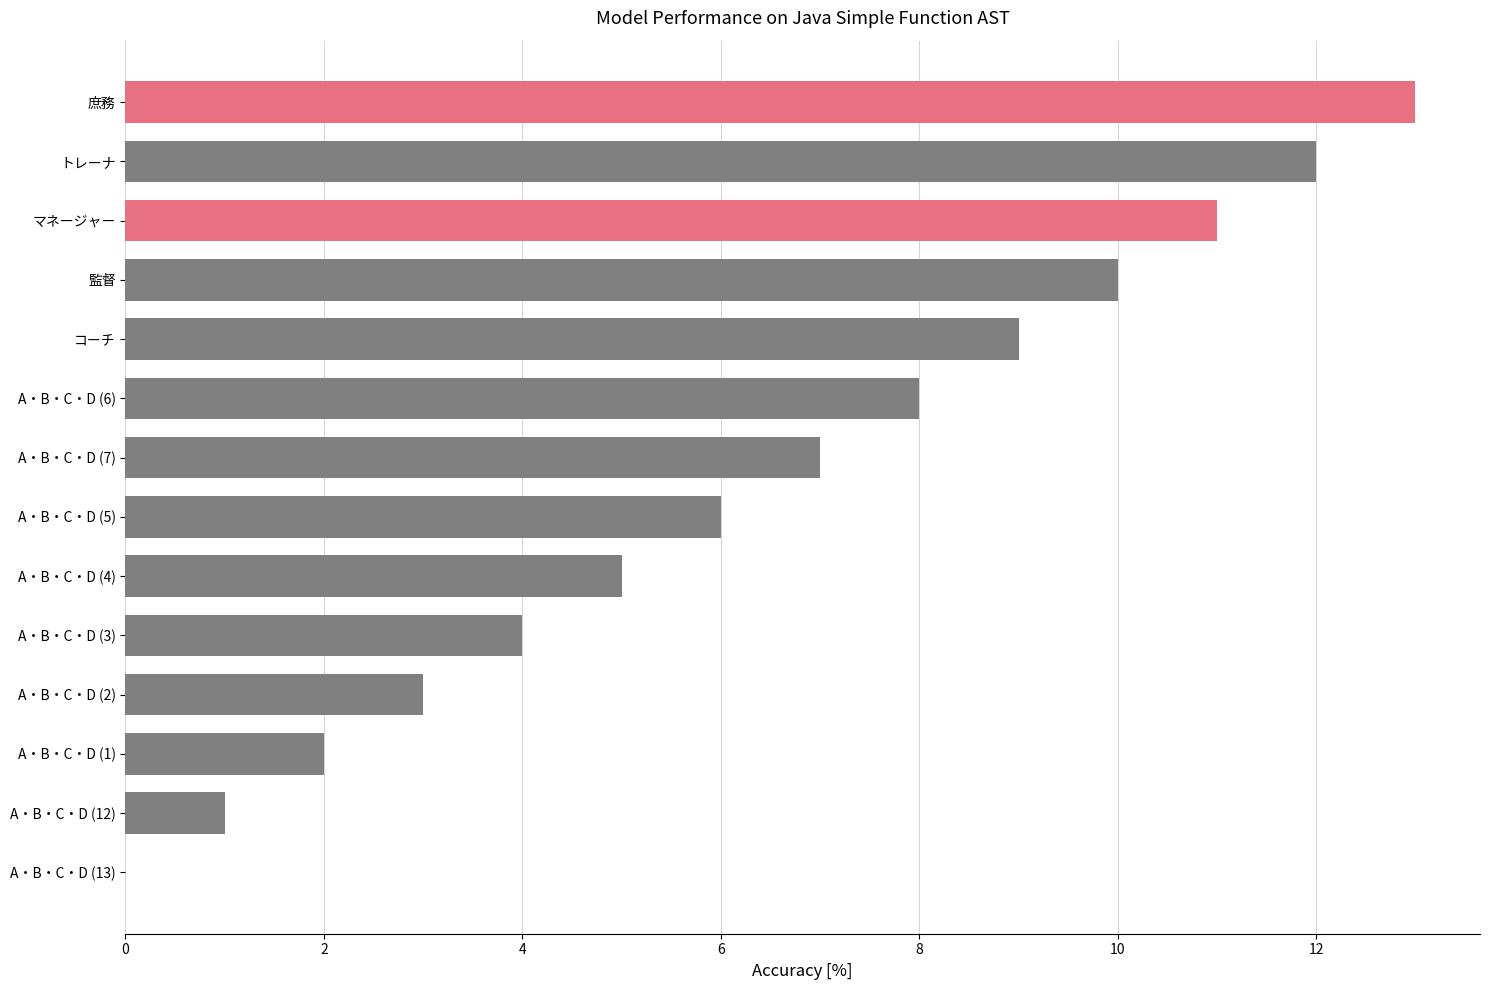

Are the bars horizontal?

Yes